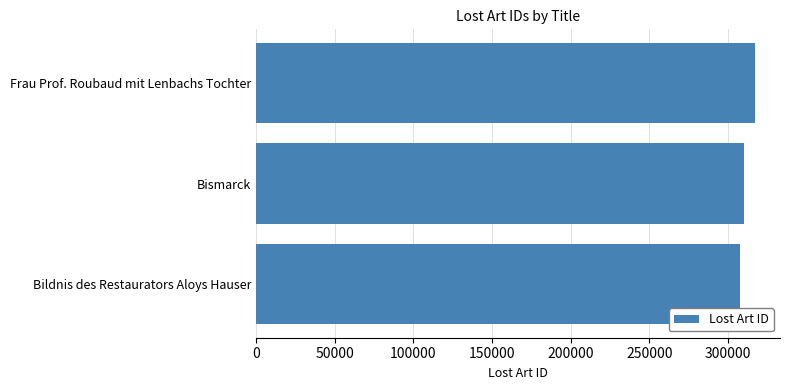

Reading top to bottom, list all the values displayed in this chart.

Frau Prof. Roubaud mit Lenbachs Tochter=317307	Bismarck=310539	Bildnis des Restaurators Aloys Hauser=307550